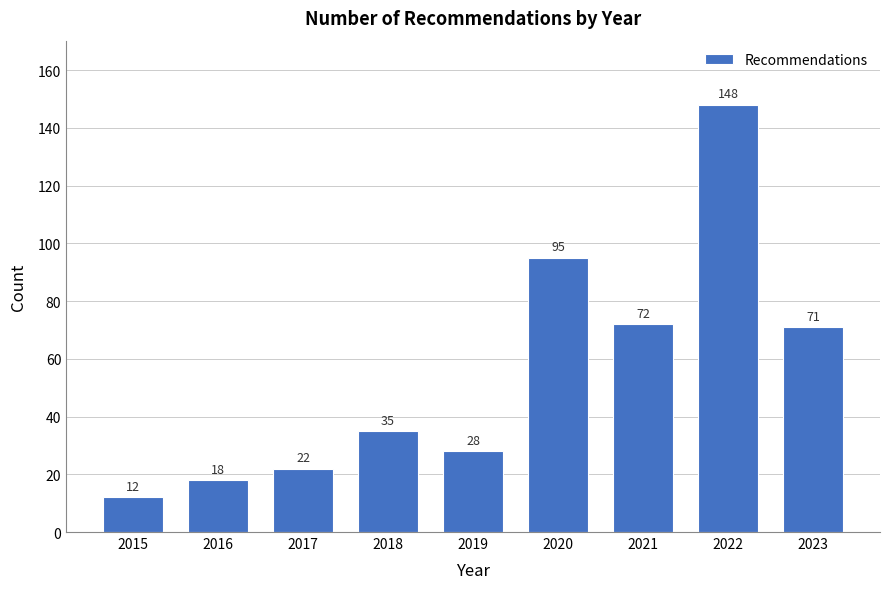

Reading left to right, list all the values displayed in this chart.

12	18	22	35	28	95	72	148	71